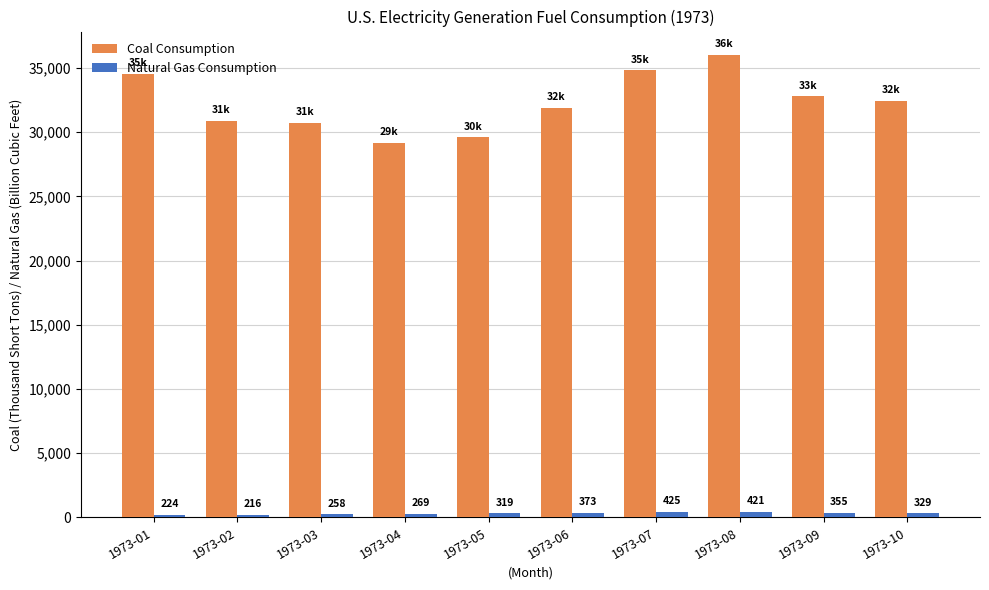

At 1973-03, list the series in order from smallest to largest.

Natural Gas Consumption, Coal Consumption